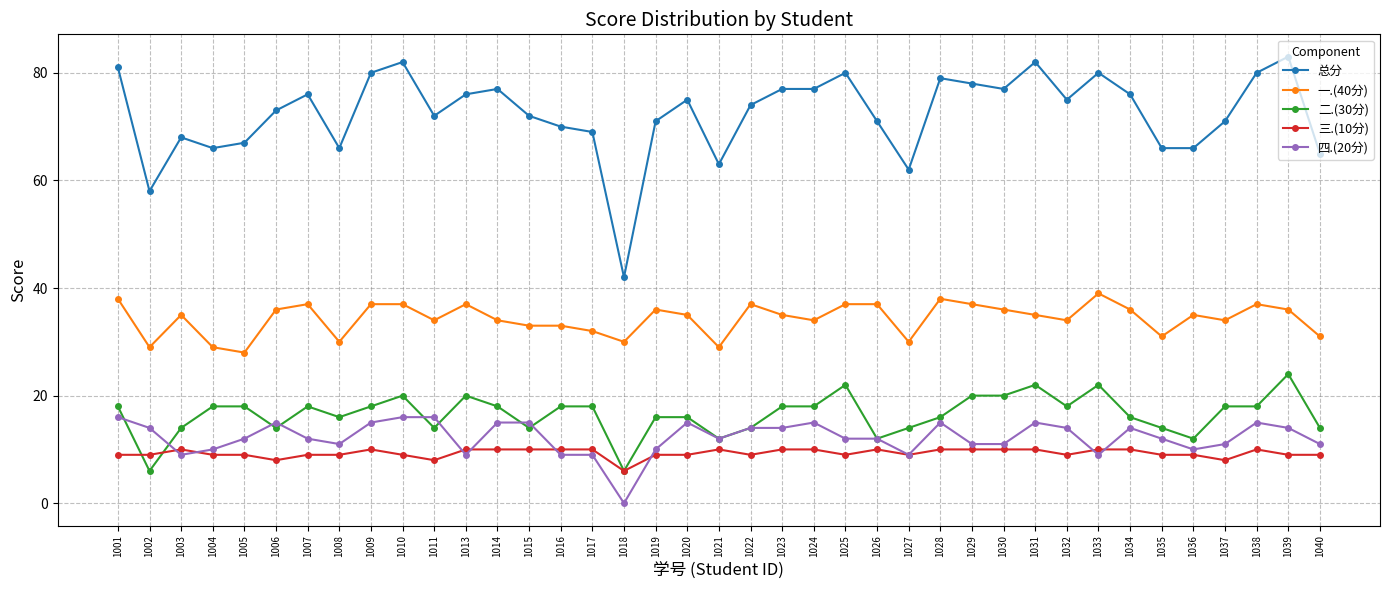

True or false: 三.(10分) and 总分 intersect in this chart.

False